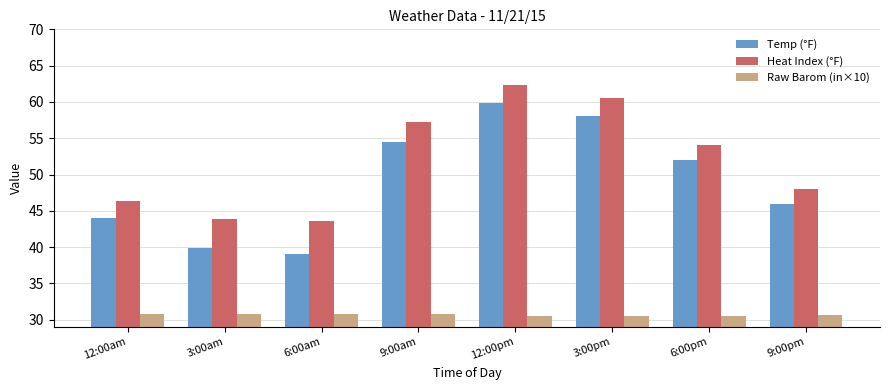

At how many categories does at least one series exceed 41?

8